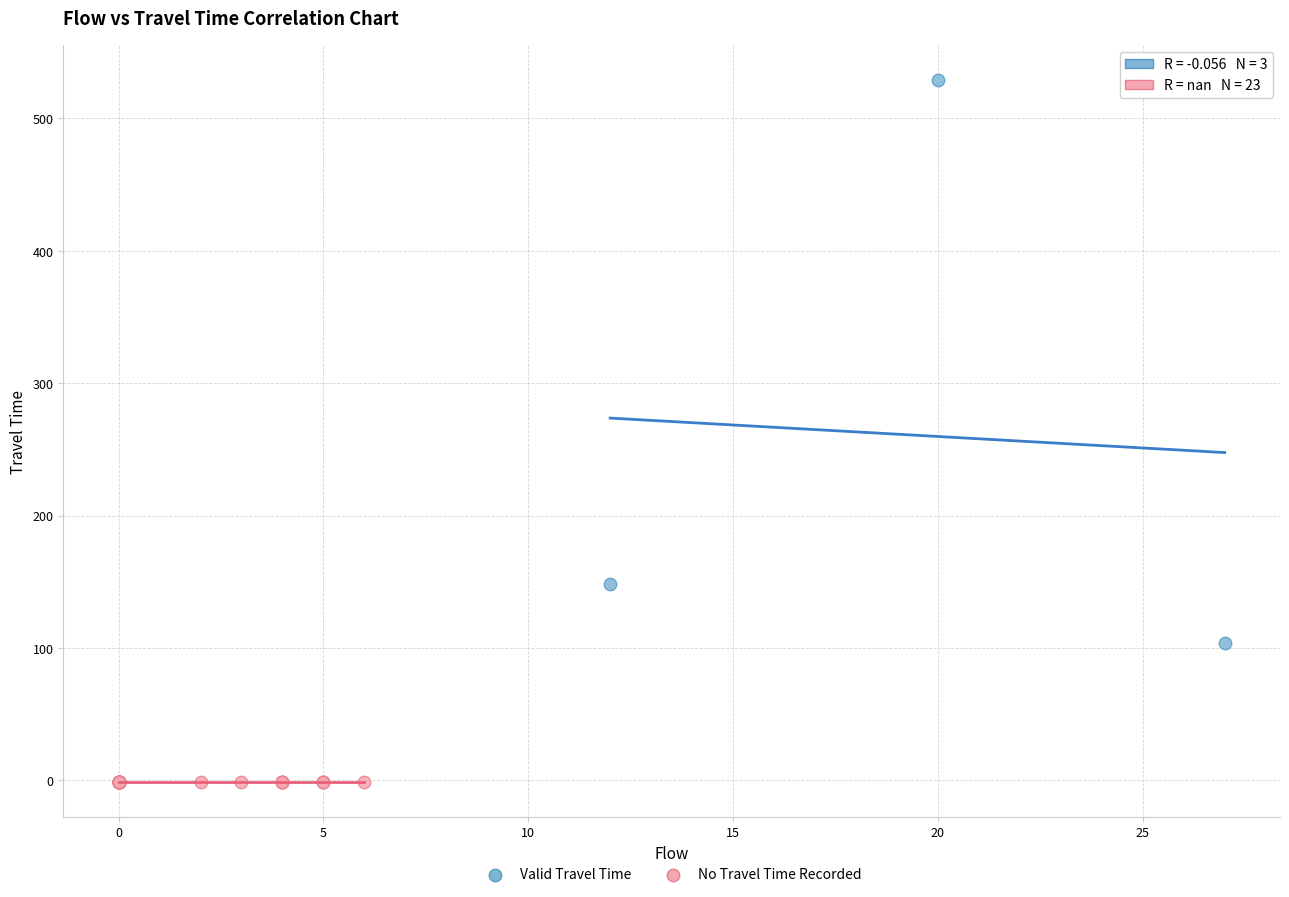

Which series reaches the maximum Y coordinate?

Valid Travel Time